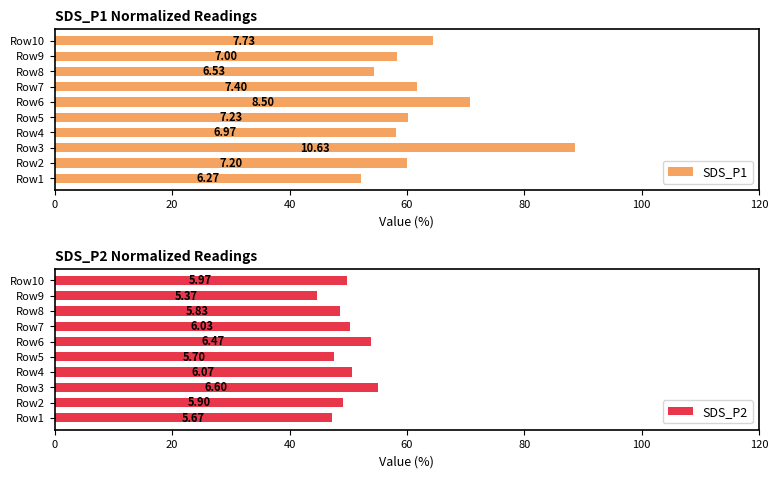

What is the minimum value shown in the chart?

44.8